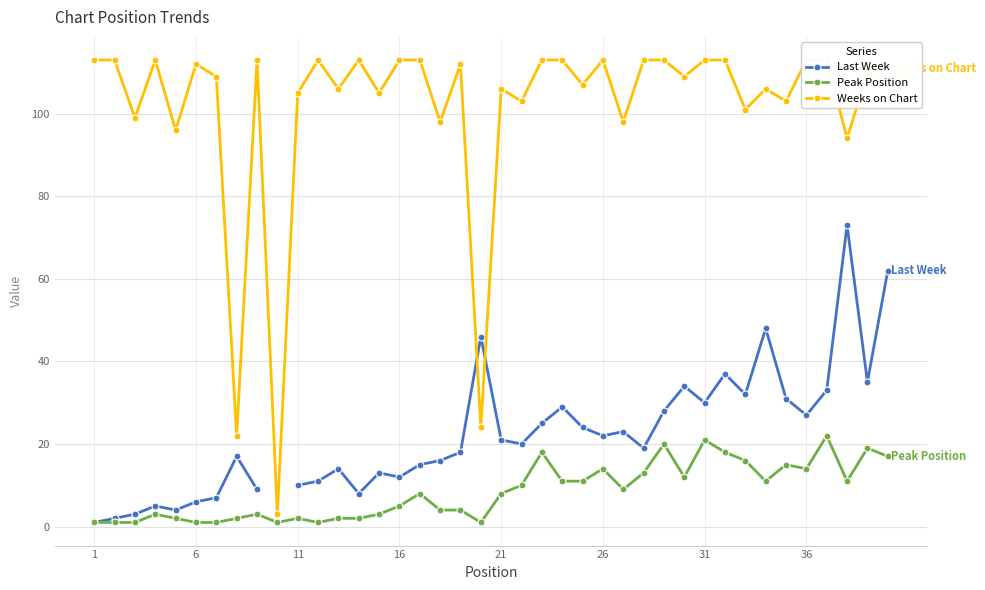

True or false: Peak Position has more than 1 points higher than both neighbors.

True